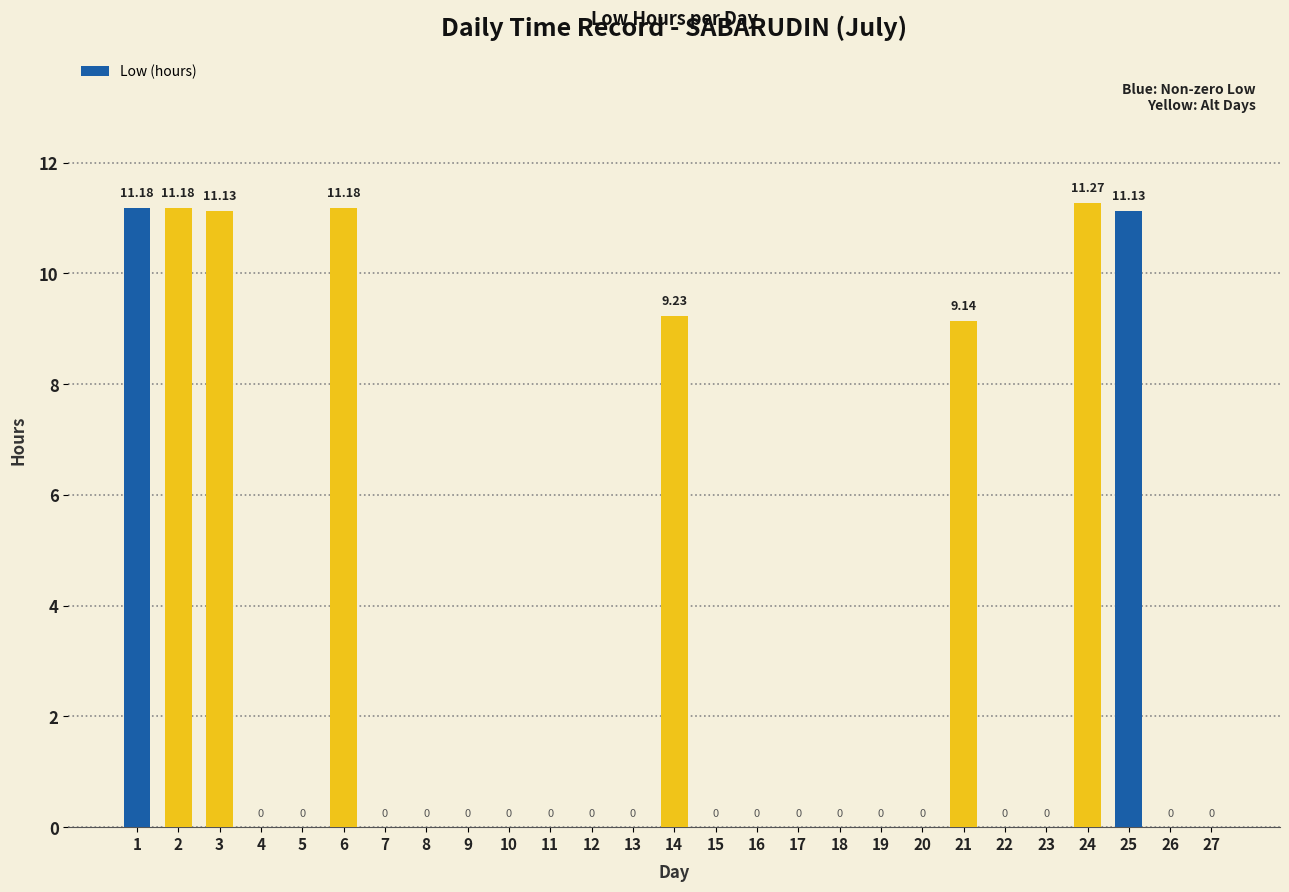

List the labels in order of value, smallest first.

4, 5, 7, 8, 9, 10, 11, 12, 13, 15, 16, 17, 18, 19, 20, 22, 23, 26, 27, 21, 14, 3, 25, 1, 2, 6, 24